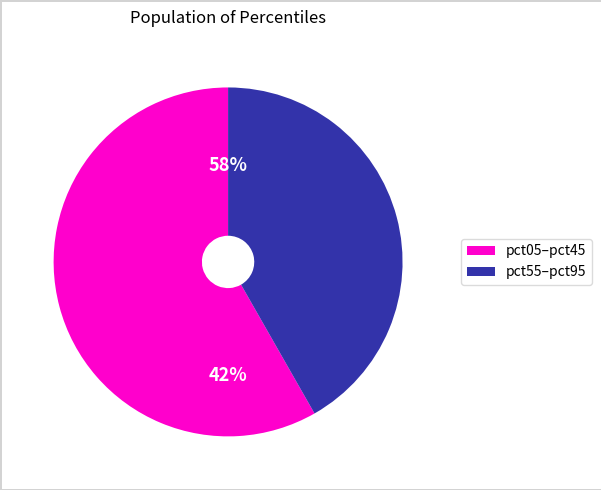

Is it true that pct55 is 18% of the pie?

False